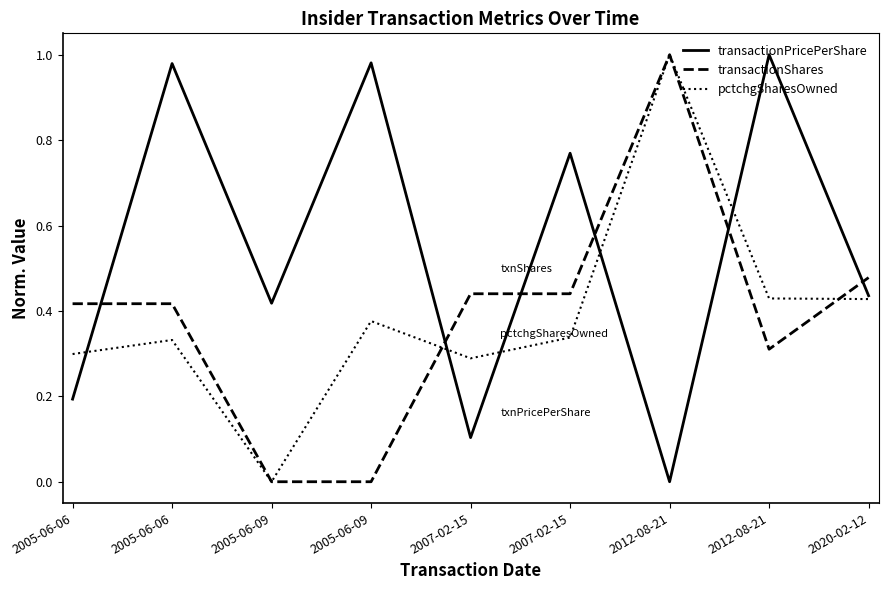

Rank the series by their maximum value, from highest to lowest.

transactionPricePerShare, transactionShares, pctchgSharesOwned